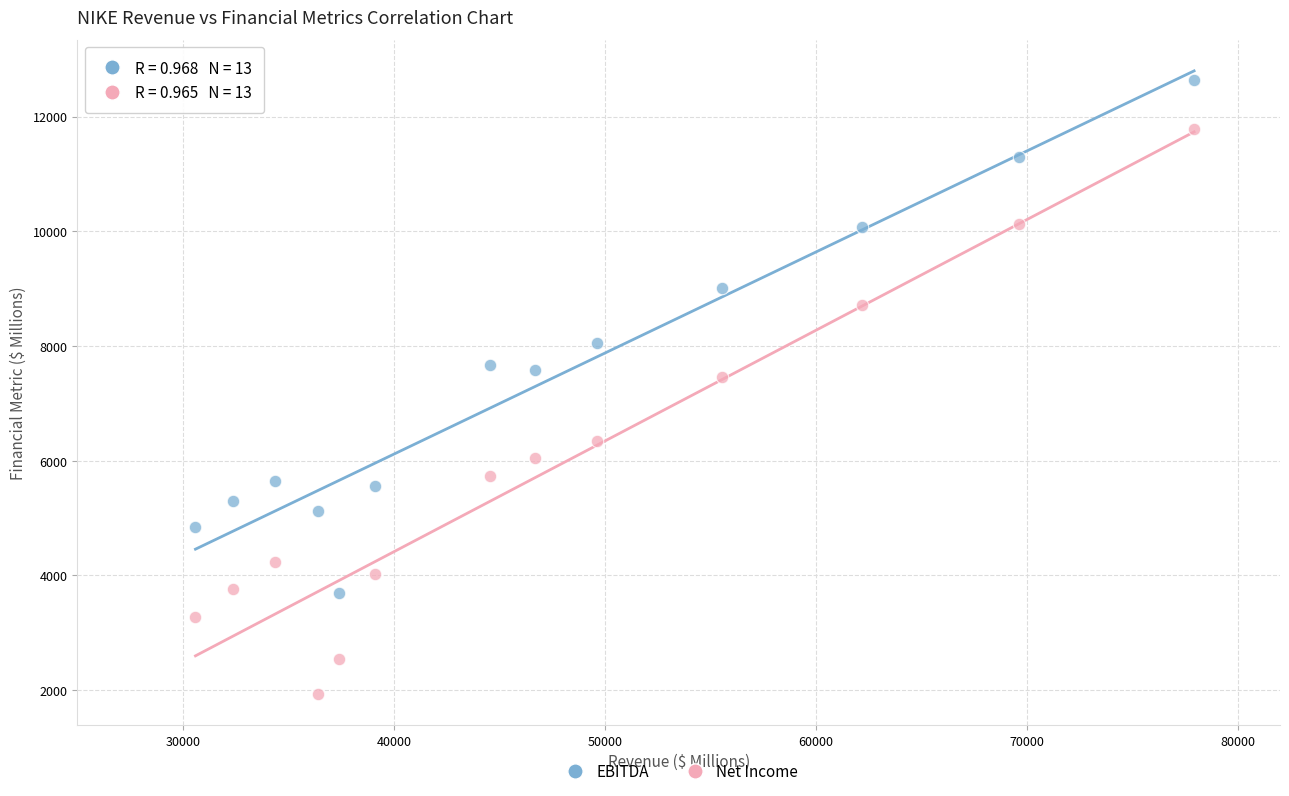

Across all series, what Y value is closest to 7283?

7452.3